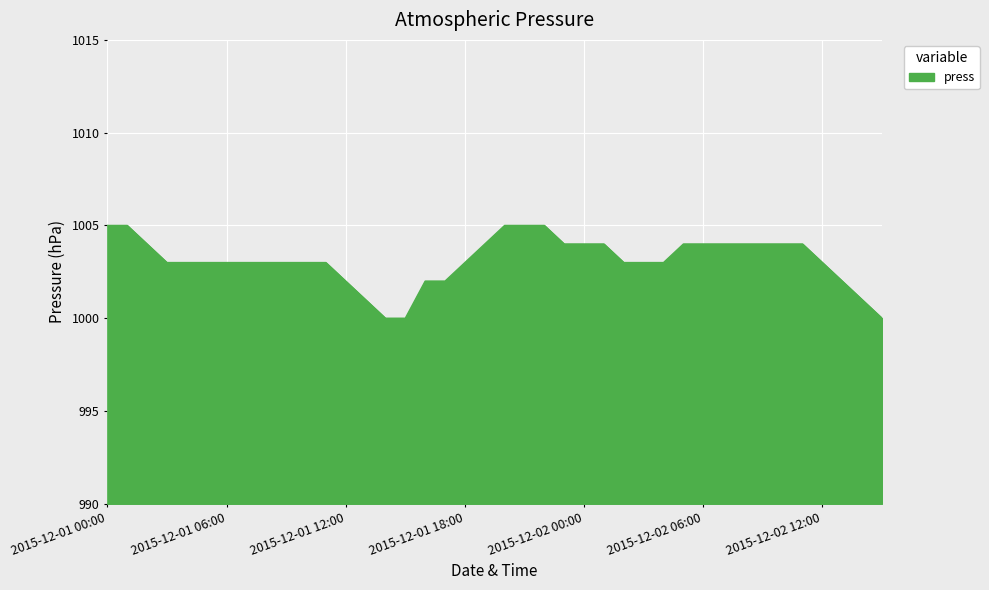

What is the minimum value shown in the chart?

1000